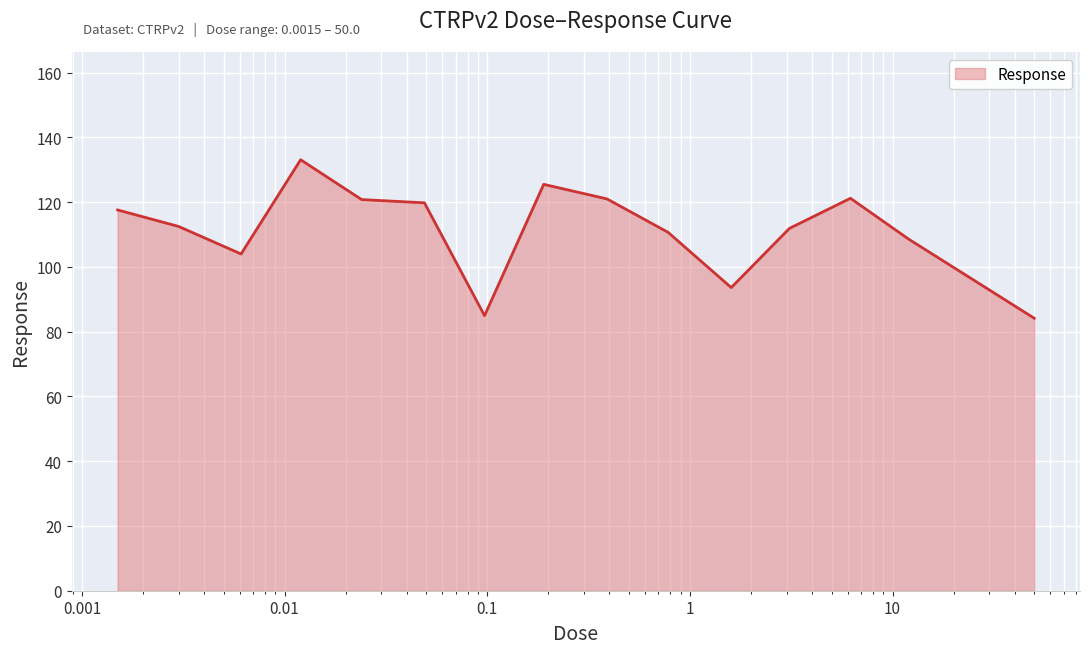

What is the minimum value shown in the chart?

84.2